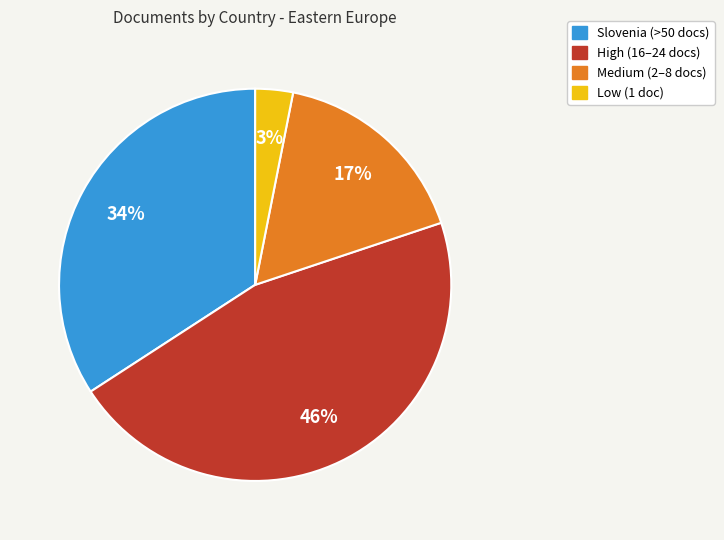

Is Medium (2–8 docs) the majority of the pie?

No